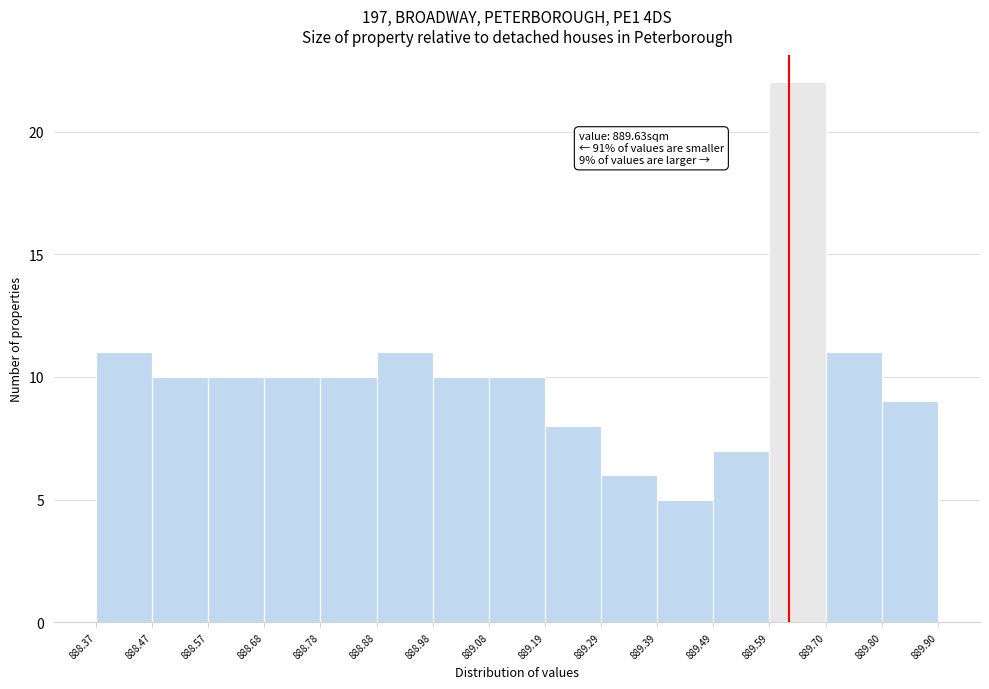

Which range on the x-axis has the tallest bar?

889.59 to 889.70